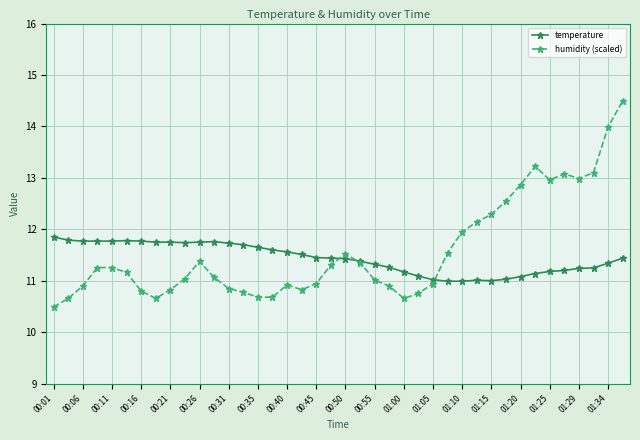

What is the value of the humidity (scaled) point at the 37th from the left?

13.0